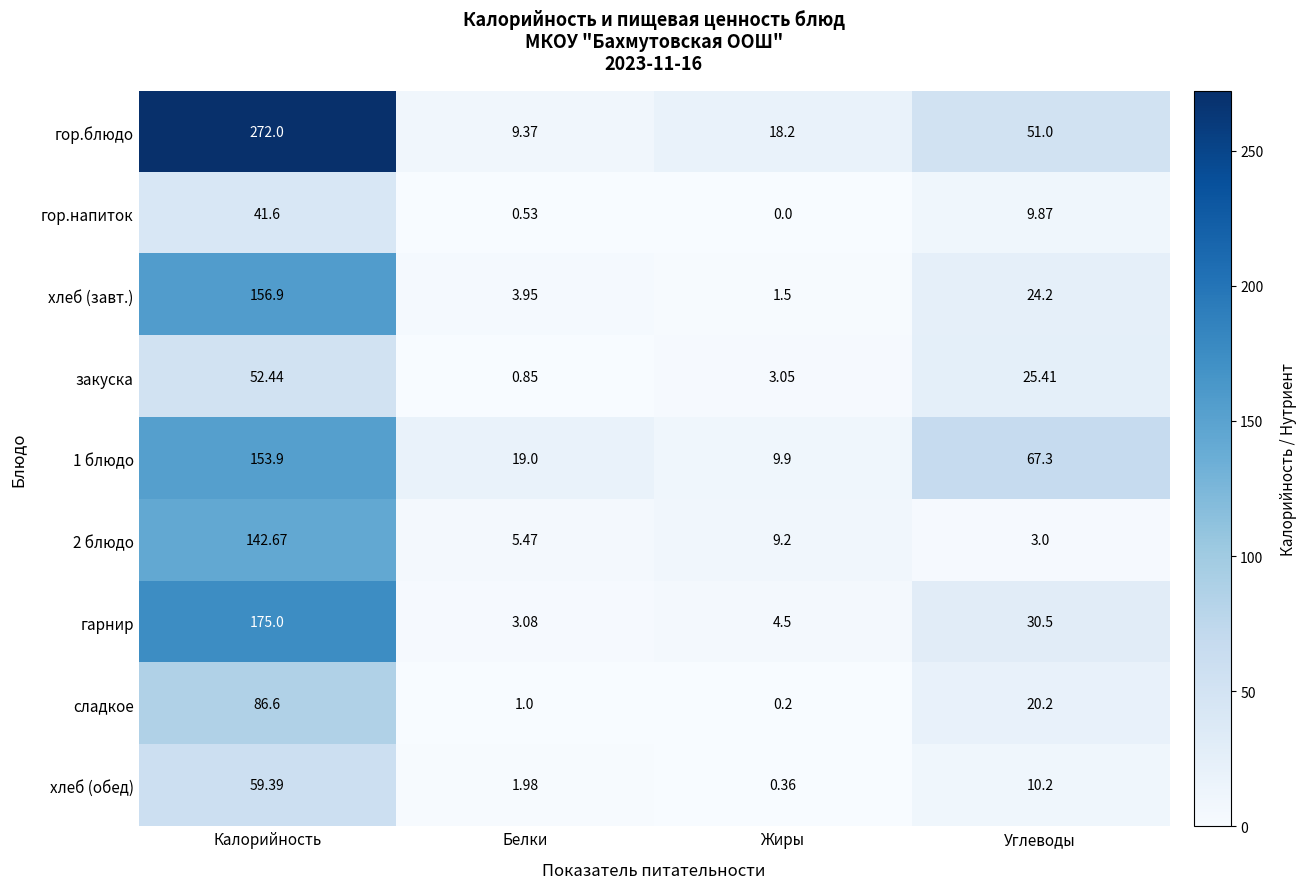

How many distinct data groups are displayed?

9